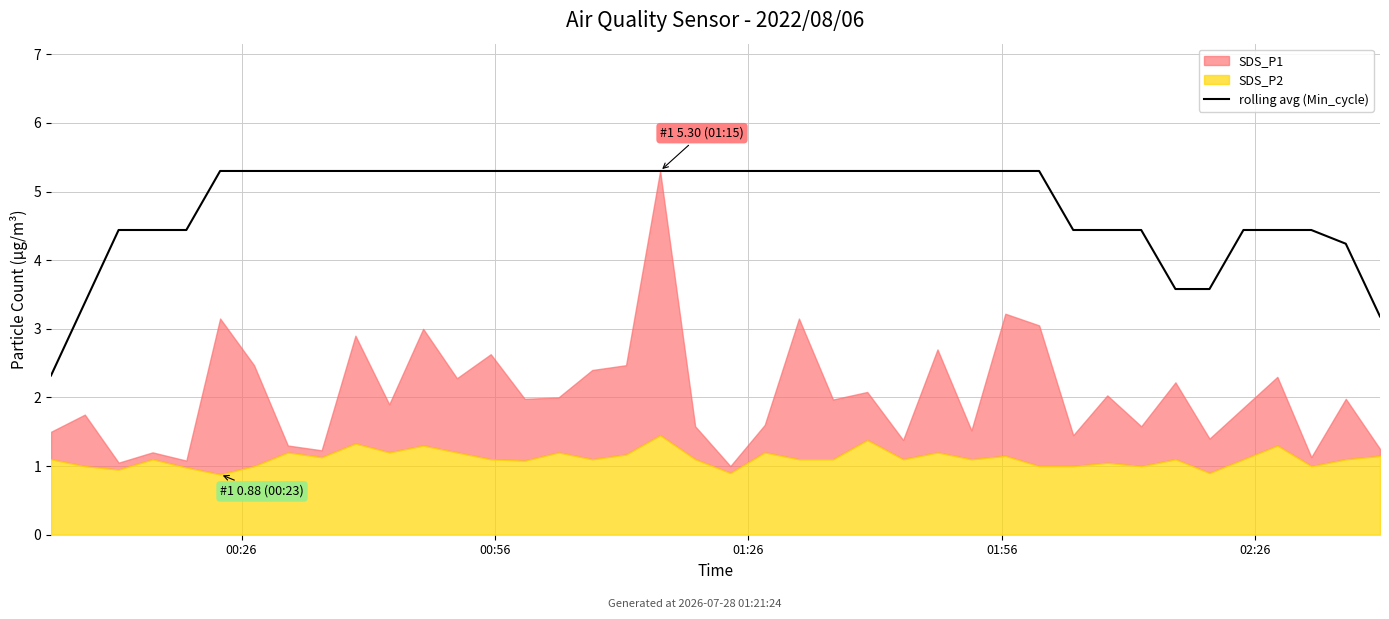

Is it true that the value at 11 is 5.3?

True